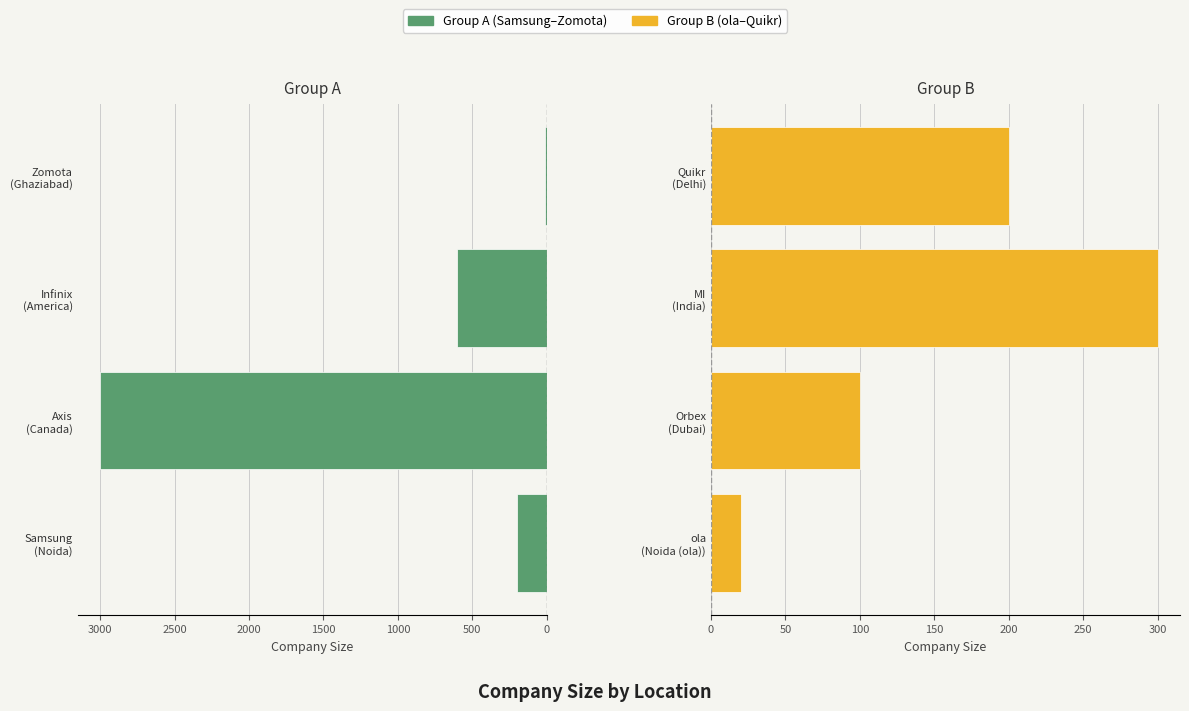

What is the value of the Left Group bar at the 4th from the left?

10